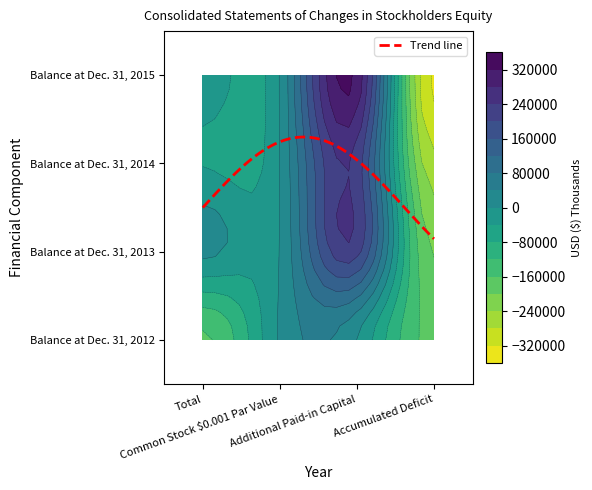

How many values in Balance at Dec. 31, 2014 are below zero?

2